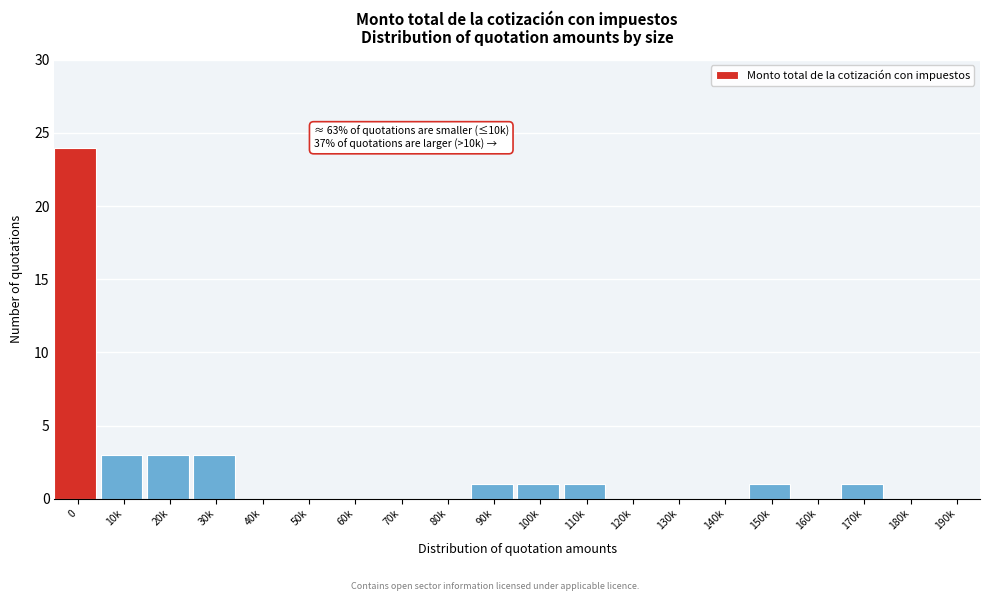

Reading left to right, what are all the values shown in this chart?

0=24	10k=3	20k=3	30k=3	40k=0	50k=0	60k=0	70k=0	80k=0	90k=1	100k=1	110k=1	120k=0	130k=0	140k=0	150k=1	160k=0	170k=1	180k=0	190k=0